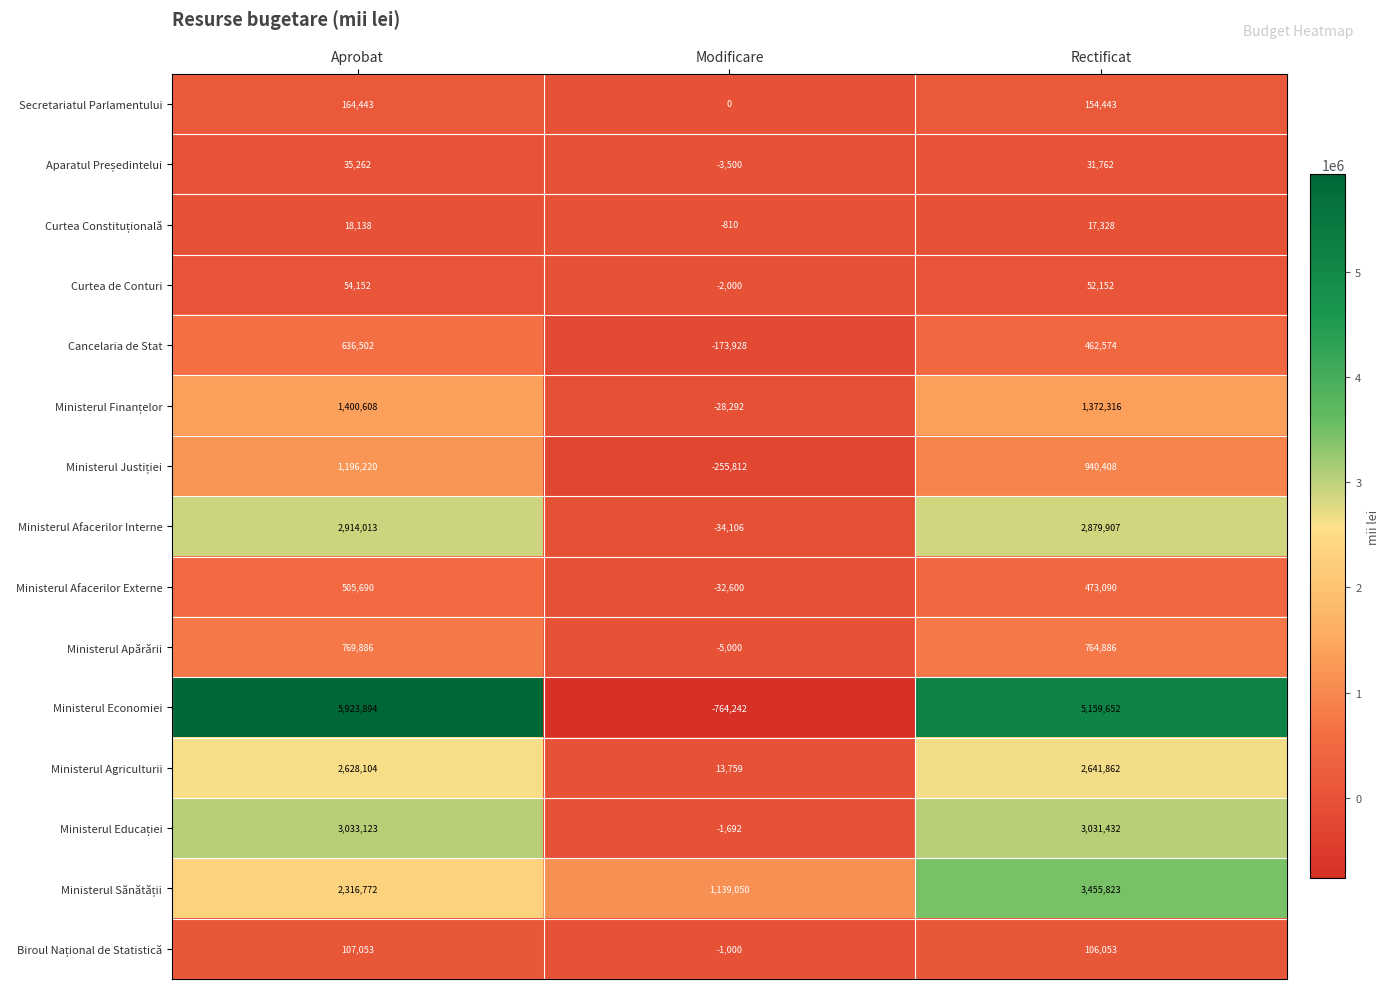

True or false: Ministerul Economiei has a value of 5159652 at Rectificat.

True